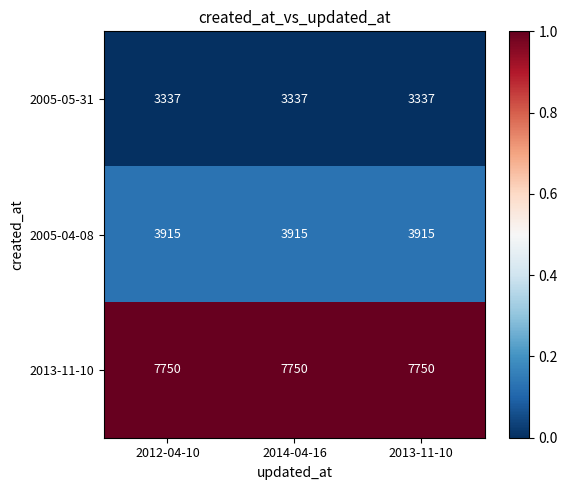

What is the spread (max minus min) of values at 2013-11-10?

4413